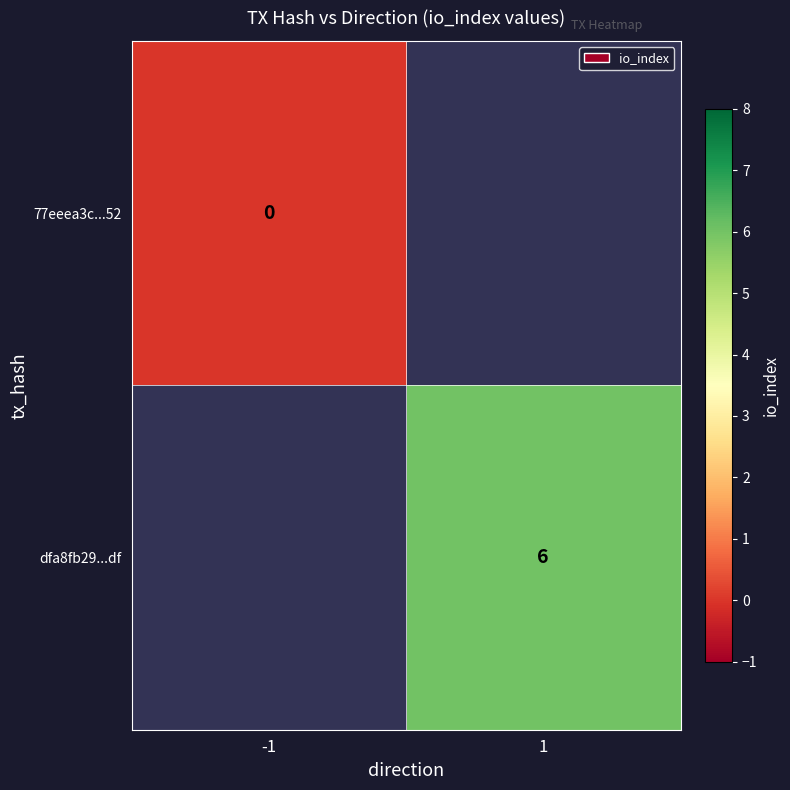

At how many categories does at least one series exceed 3?

1